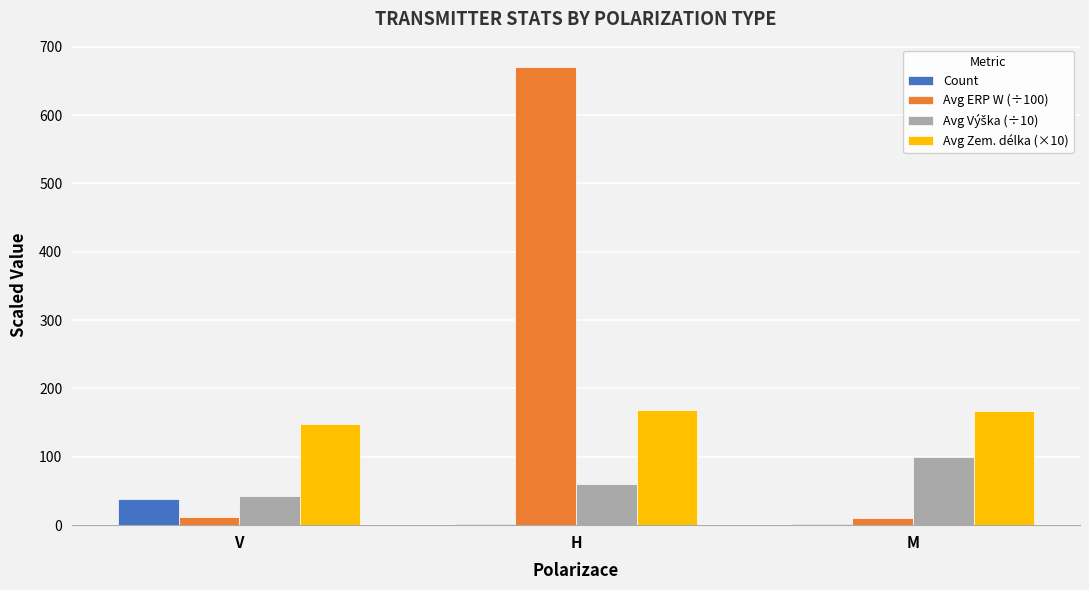

At which category does the chart reach its peak across all series?

H